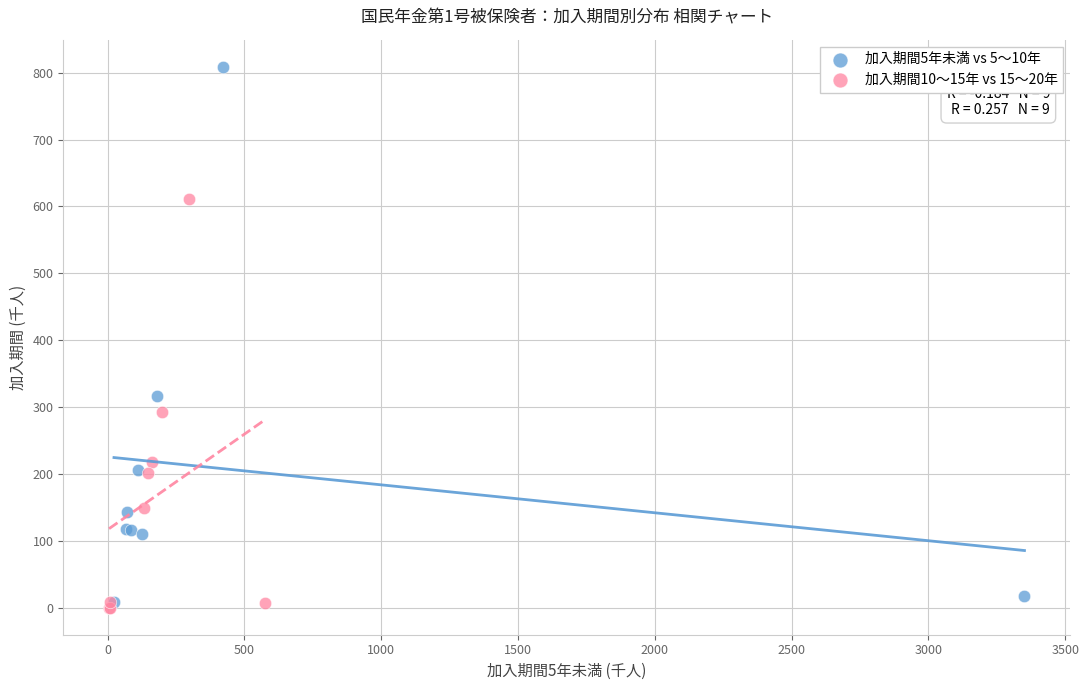

Which series has the largest Y range (max minus min)?

加入期間5年未満 vs 5〜10年